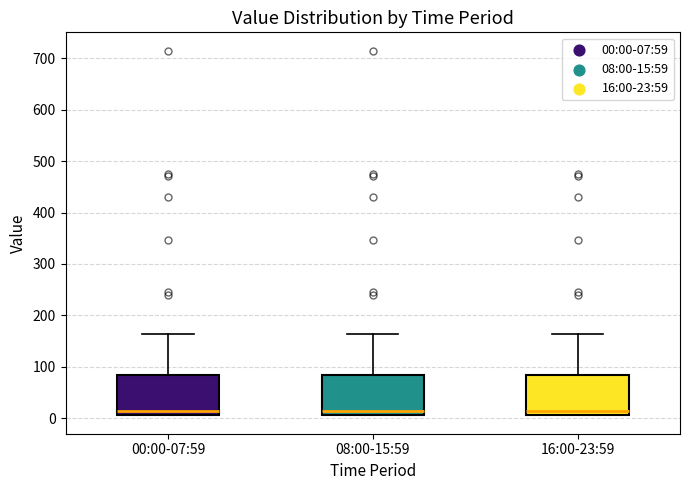

Where is the lower edge of the box for 16:00-23:59 on the y-axis? The values are not printed on the chart, so give them approximately, as read against the axis.

10